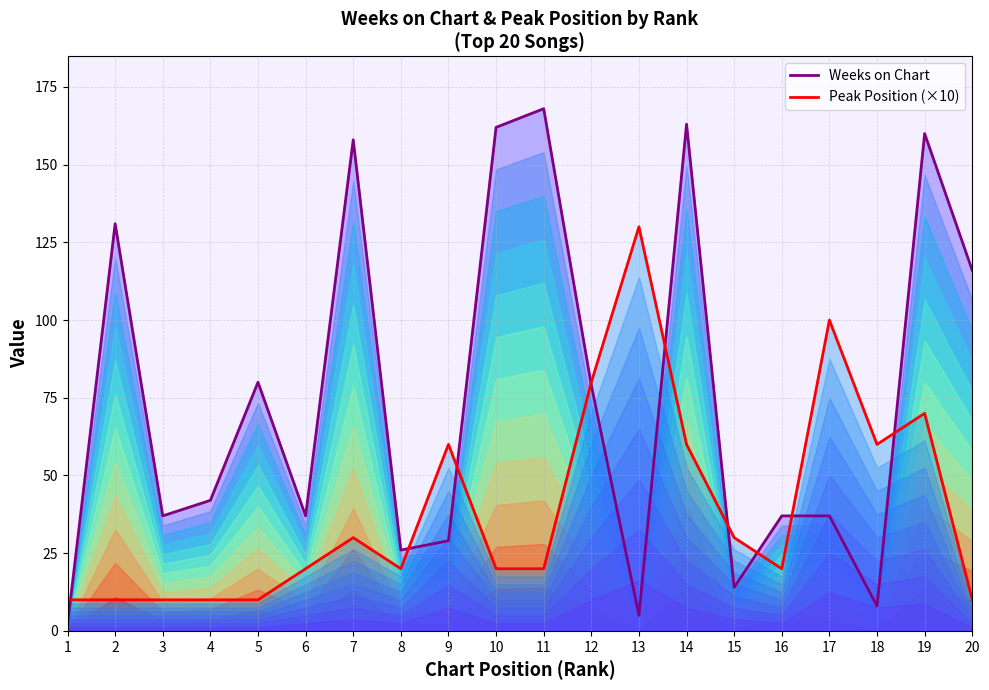

What is the difference between the highest and lowest values at 14?

103